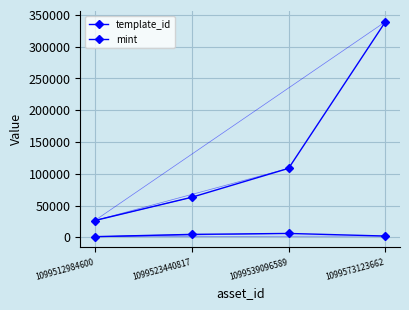

At which label is mint closest to 3561?

1099523440817